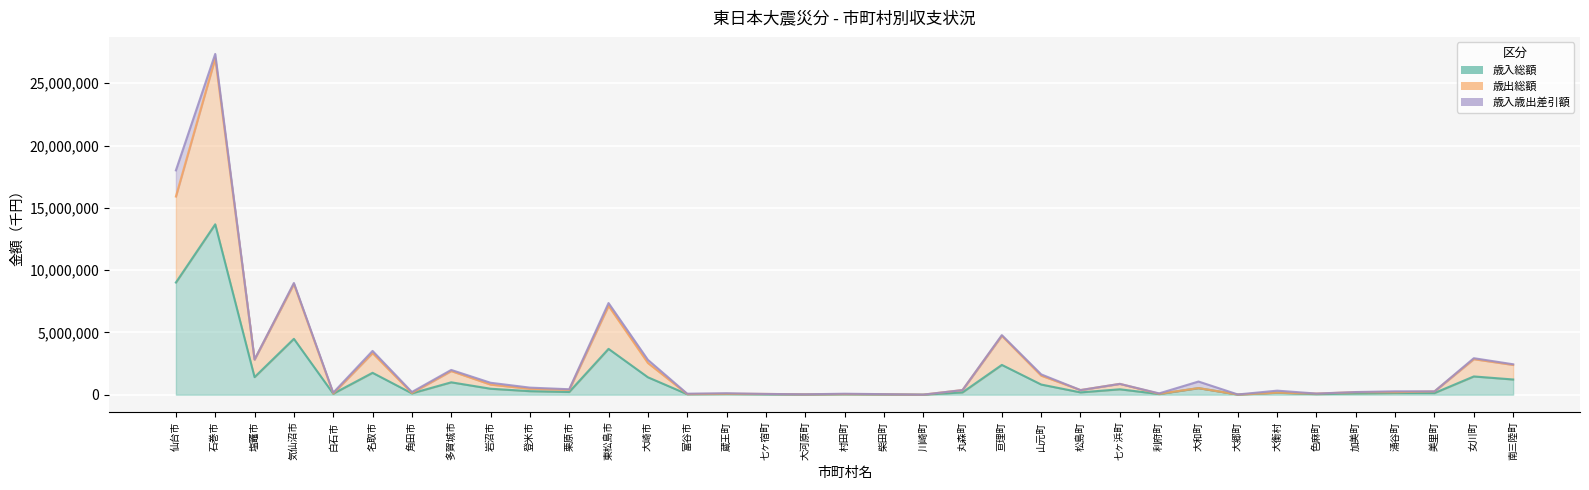

Which label corresponds to the largest value in the chart?

石巻市